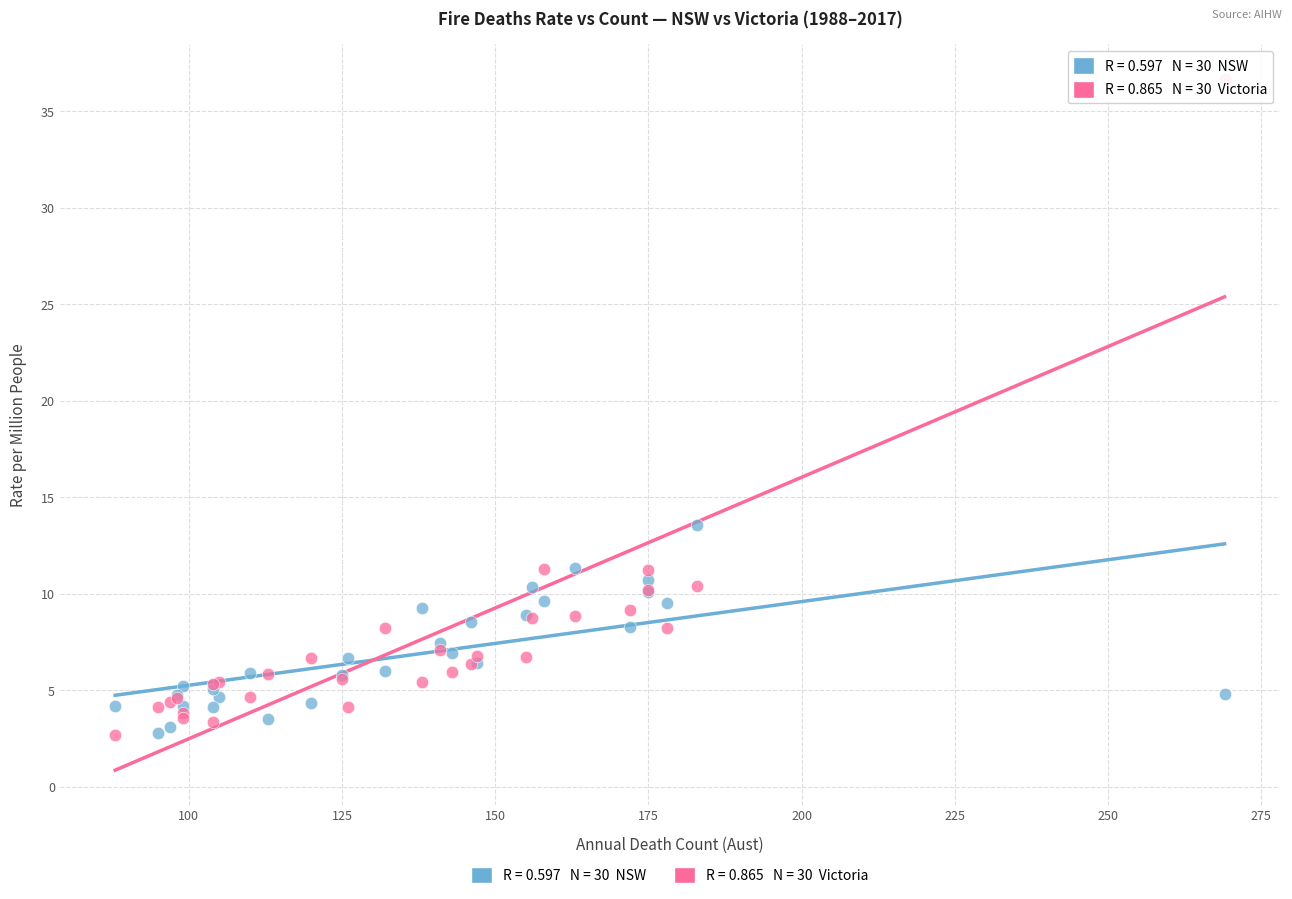

Across all series, what Y value is closest to 19?

13.6